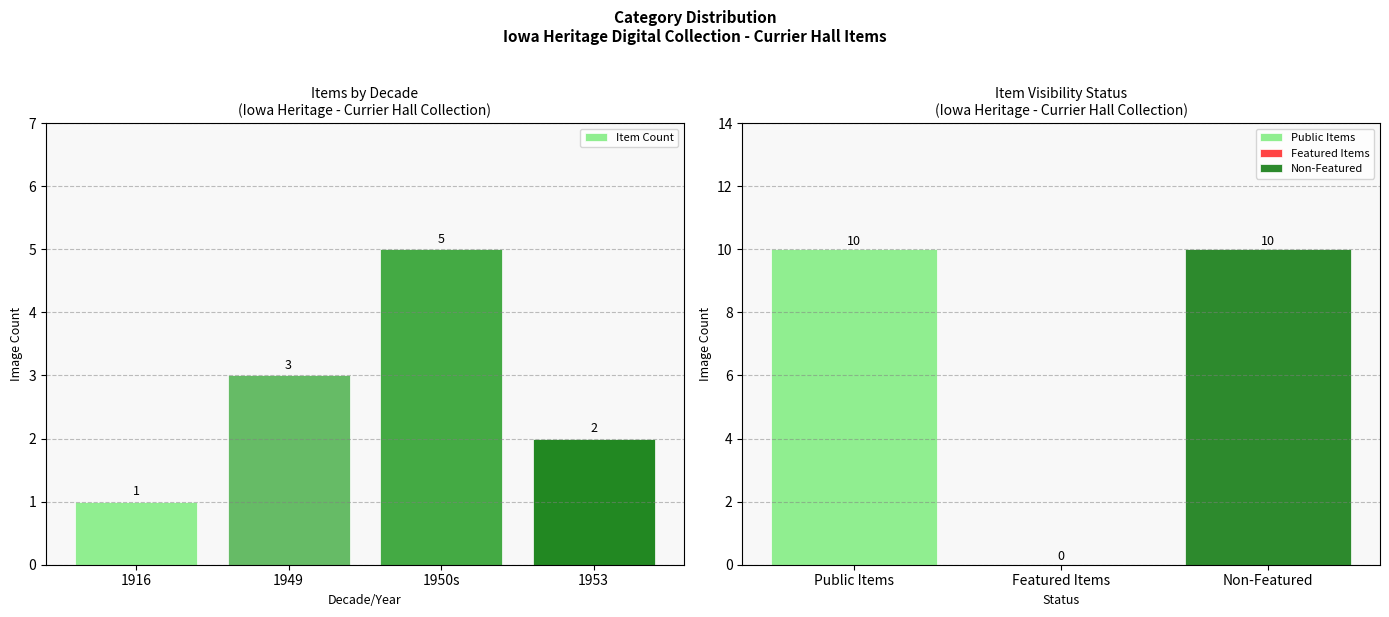

Where is the data nearest to the value 3?

1949